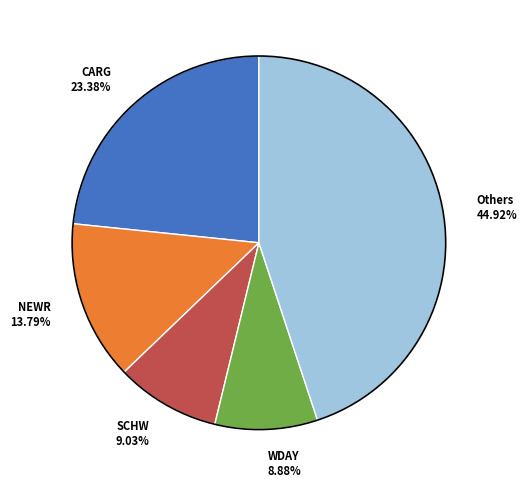

What is the ratio of the value at CARG 23.38% to the value at Others 44.92%?

0.5